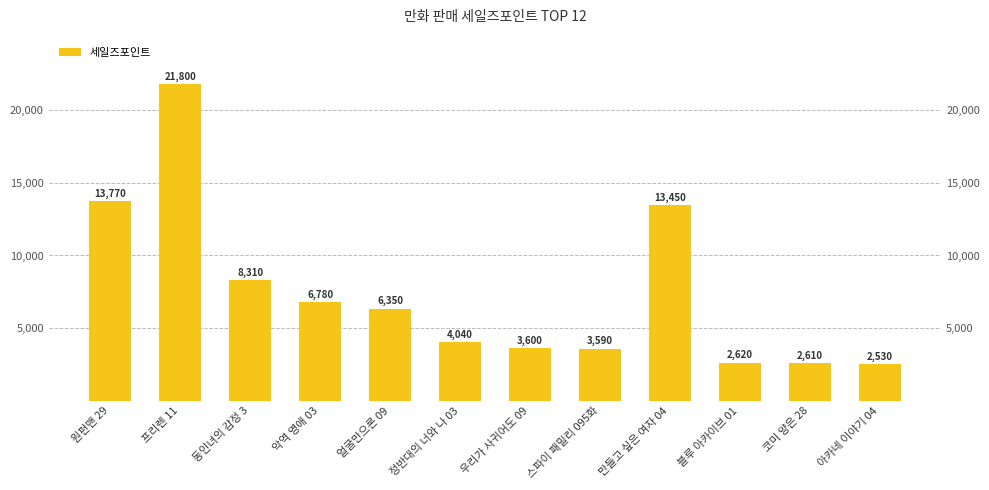

What is the value of the 9th bar from the left?

13450